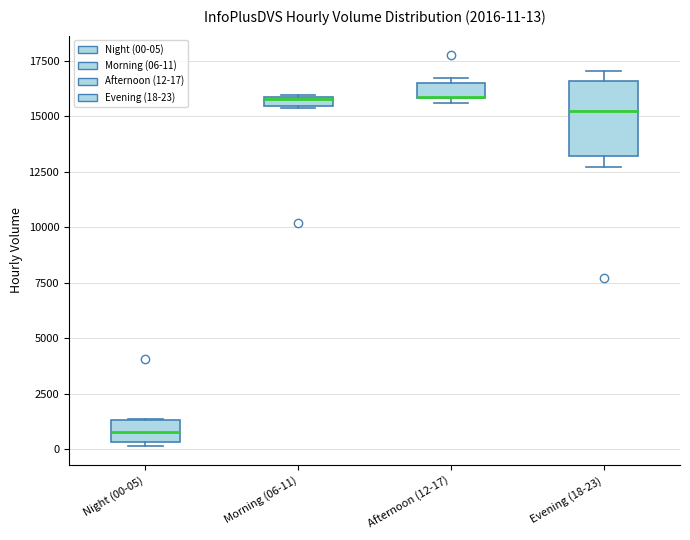

Comparing the boxes themselves (not the whiskers), which one is the tallest?

Evening (18-23)